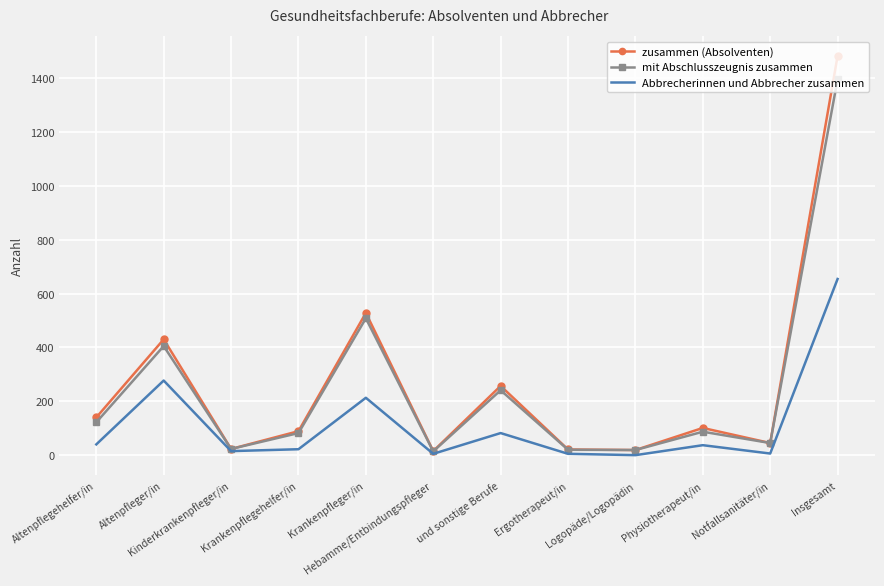

What is the maximum value for mit Abschlusszeugnis zusammen?

1395